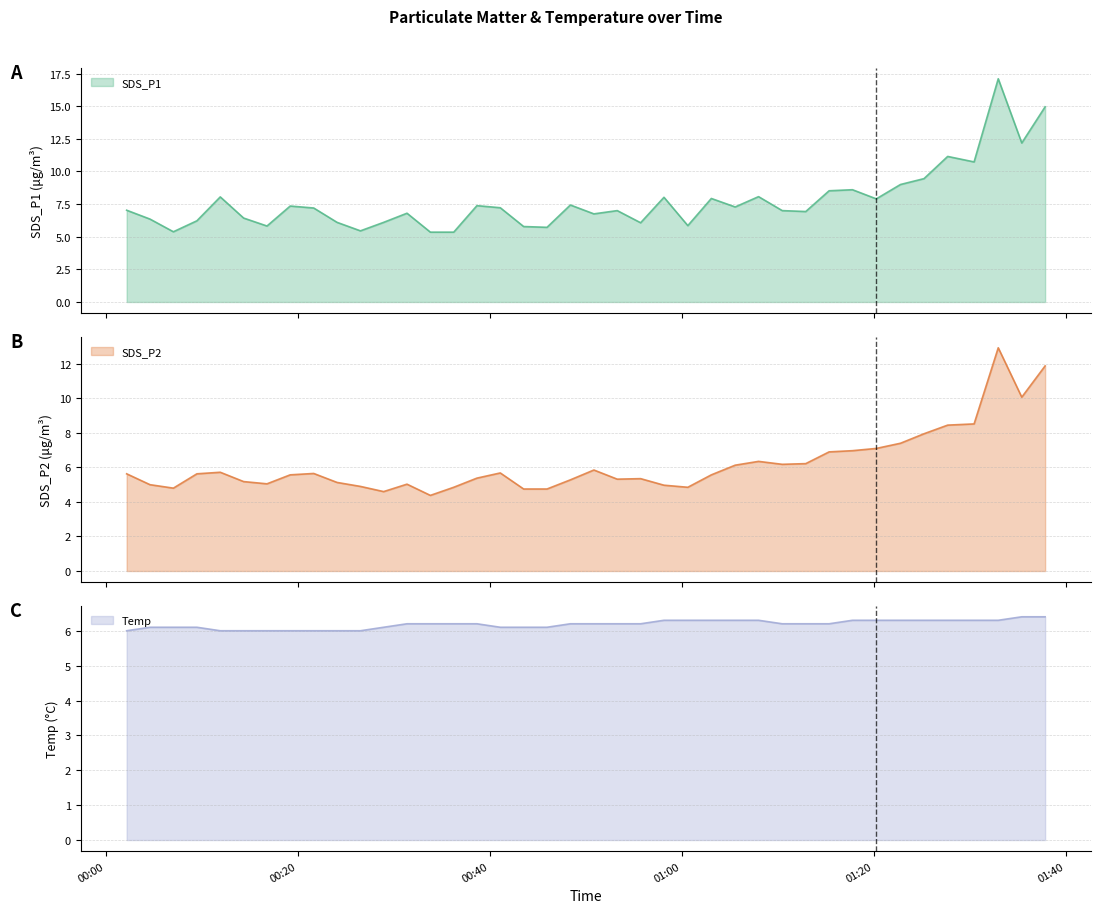

What is the lowest value of the SDS_P2 series?

4.4